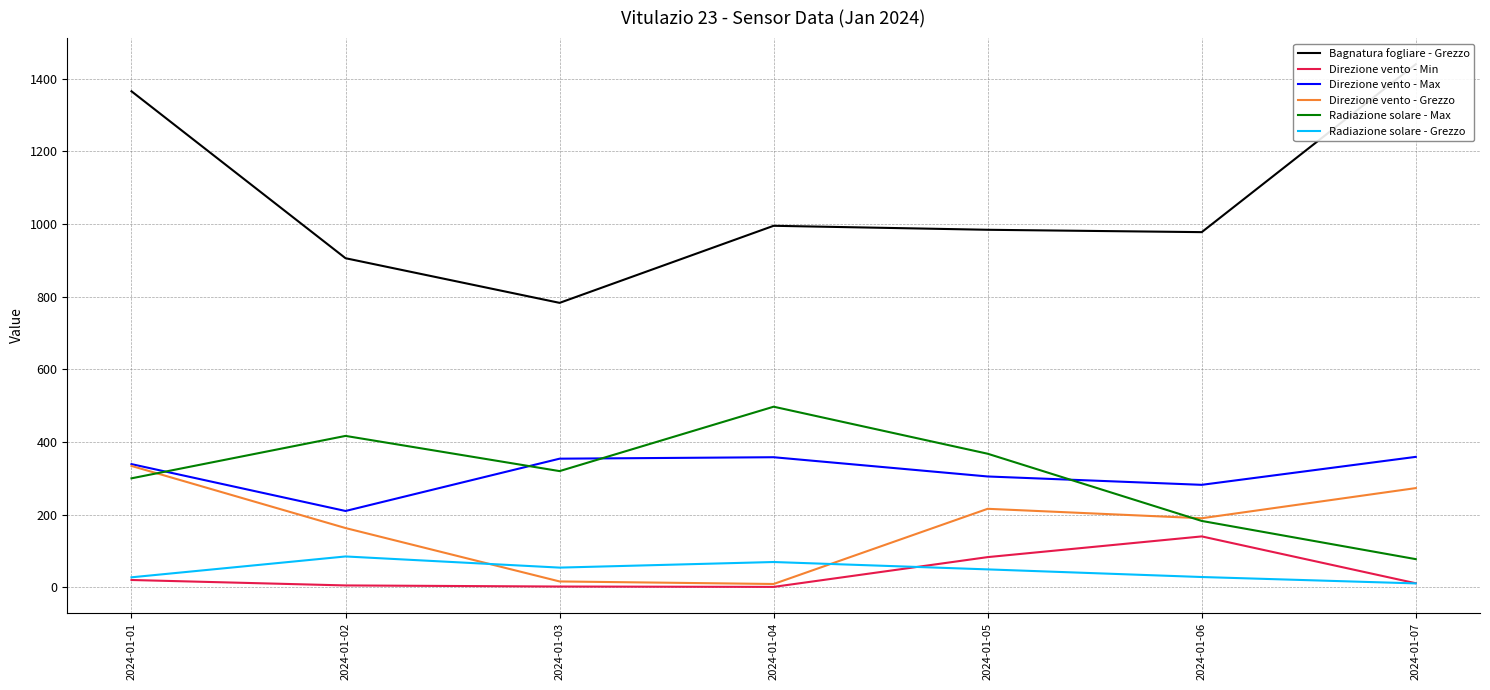

The value of Radiazione solare - Max at 2024-01-04 is 497.1. True or false?

True